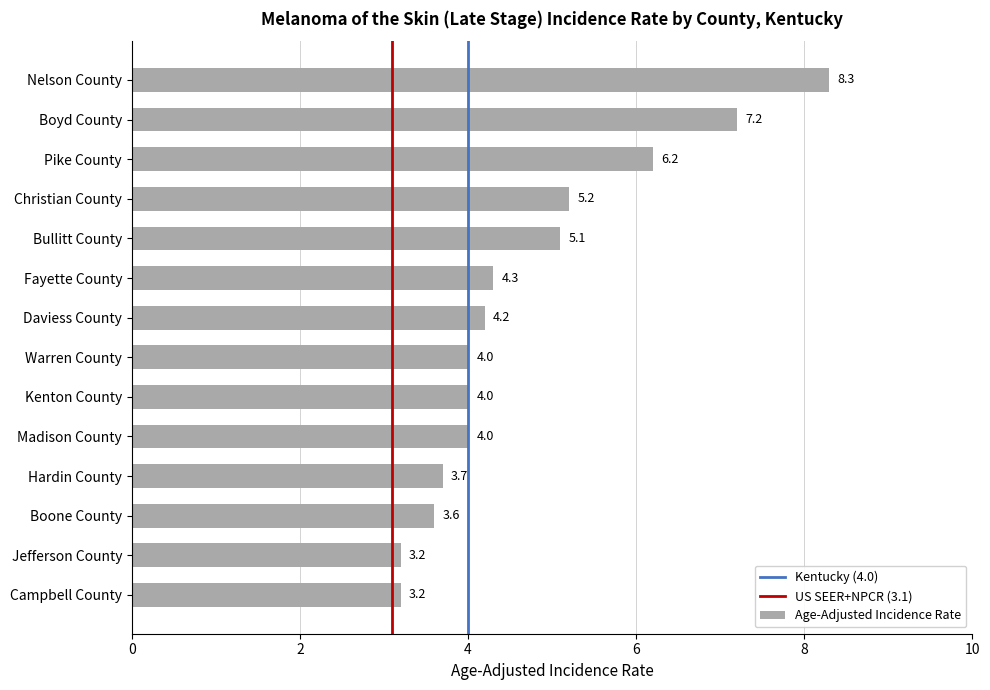

What is the sum of the values at Fayette County and Boone County?

7.9